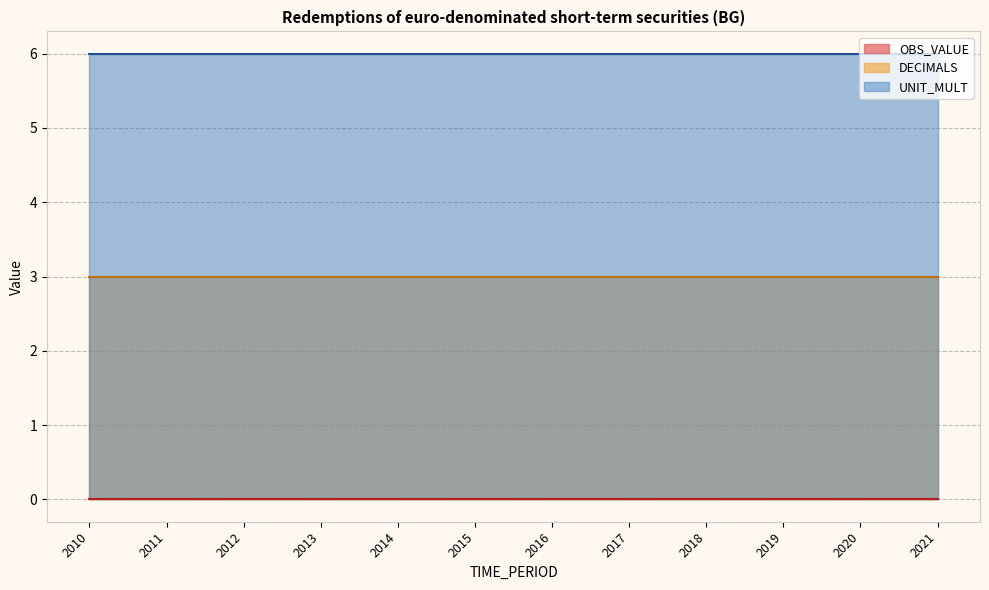

Rank the series at 2016 from highest to lowest value.

UNIT_MULT, DECIMALS, OBS_VALUE